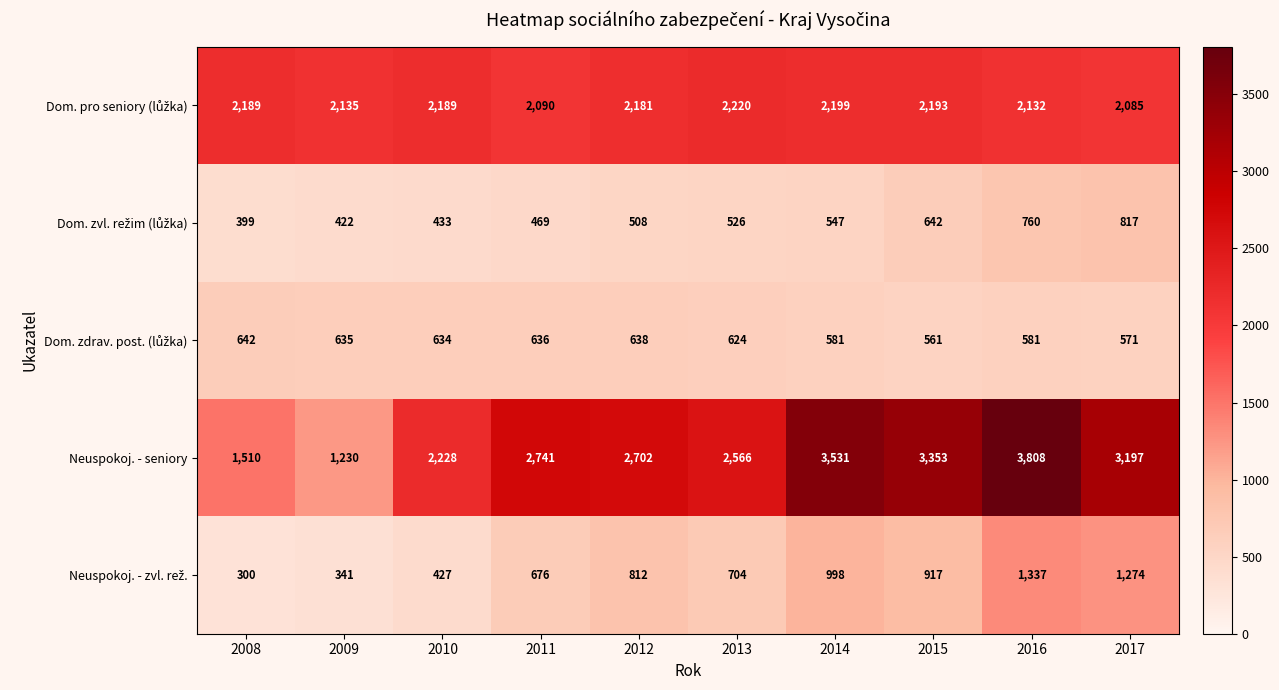

At how many categories does at least one series exceed 797?

10